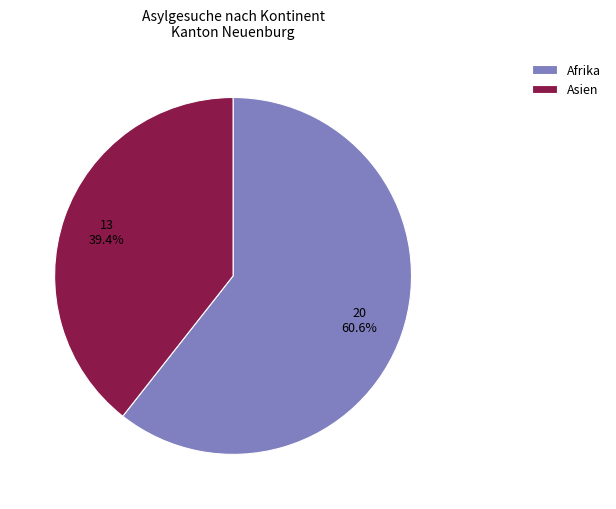

Approximately how many times larger is the value at Afrika compared to Asien?

1.5